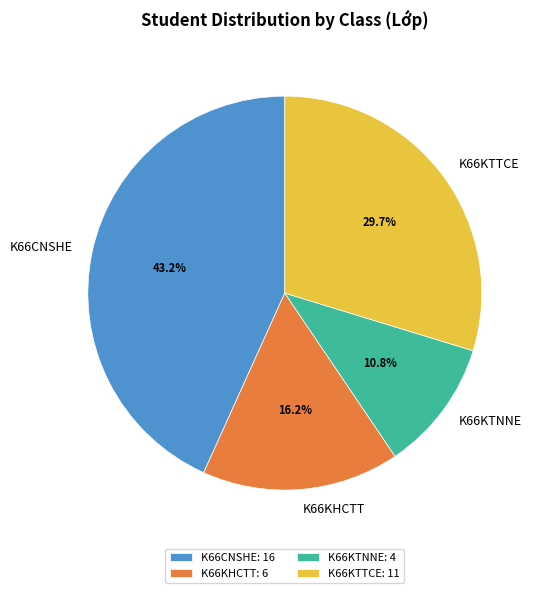

How many slices are in this pie chart?

4